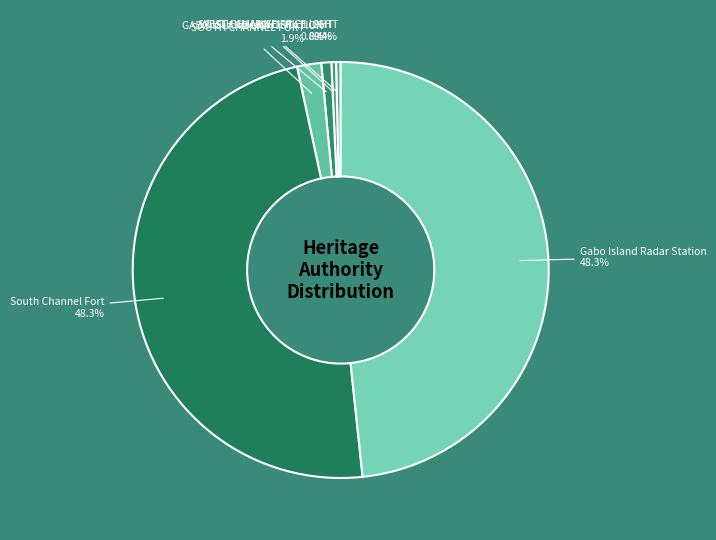

Which has a higher value, WEST CHANNEL PILE LIGHT or South Channel Fort?

South Channel Fort